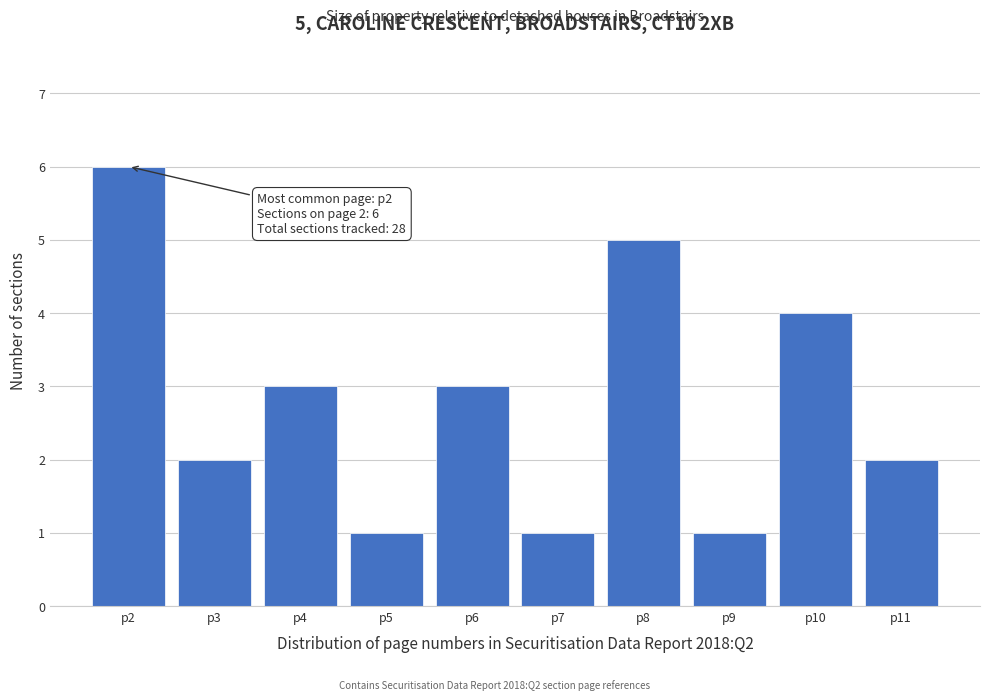

Over which range of the x-axis is the bar tallest?

1.5 to 2.5